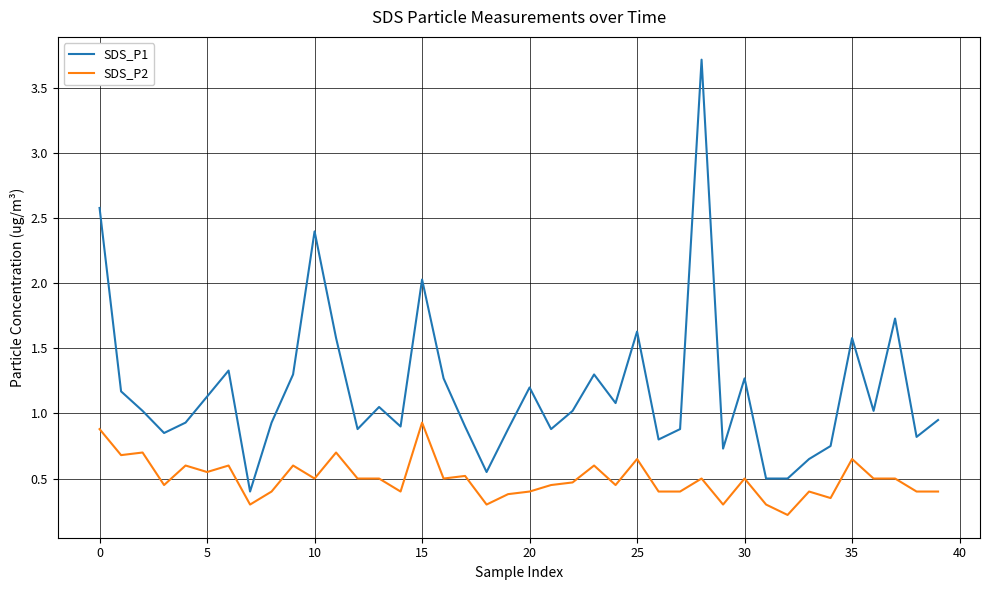

Does the chart have visible grid lines?

Yes